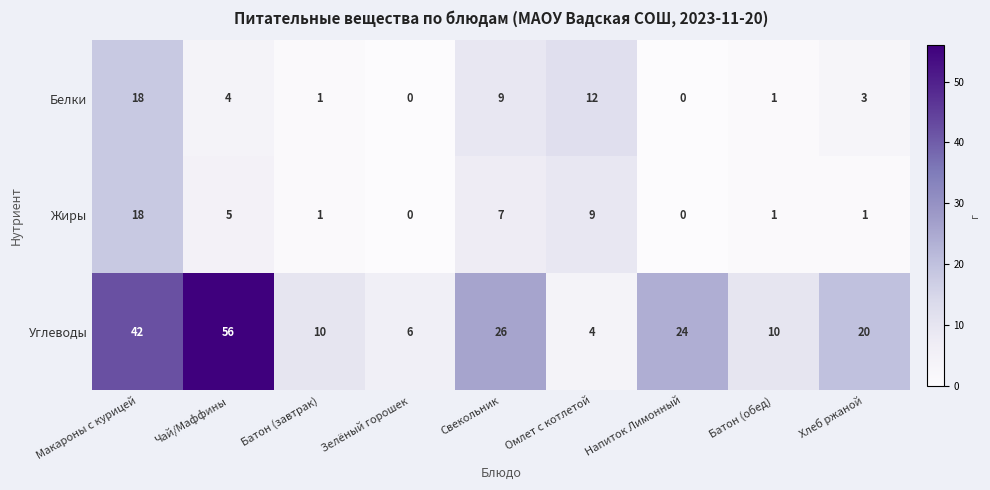

At which category does the chart reach its peak across all series?

Чай/Маффины